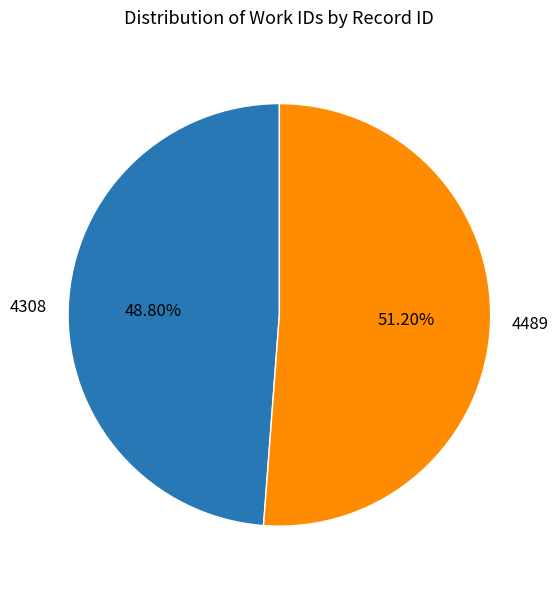

Rank the categories by value from highest to lowest.

4489, 4308